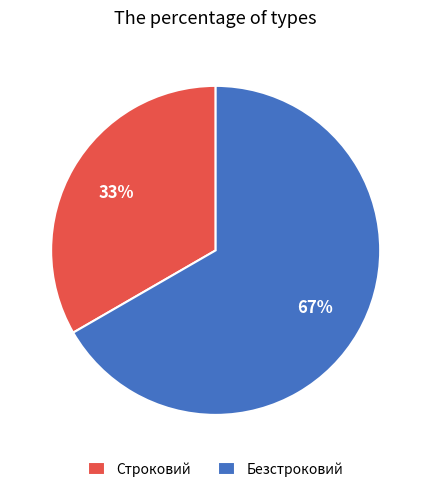

Rank the categories by value from lowest to highest.

Строковий, Безстроковий